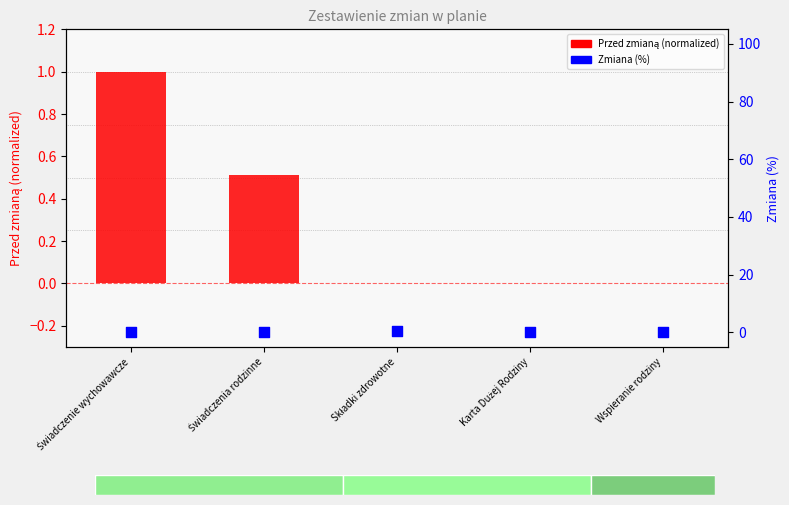

Which series reaches the minimum Y coordinate?

Przed zmianą (normalized)